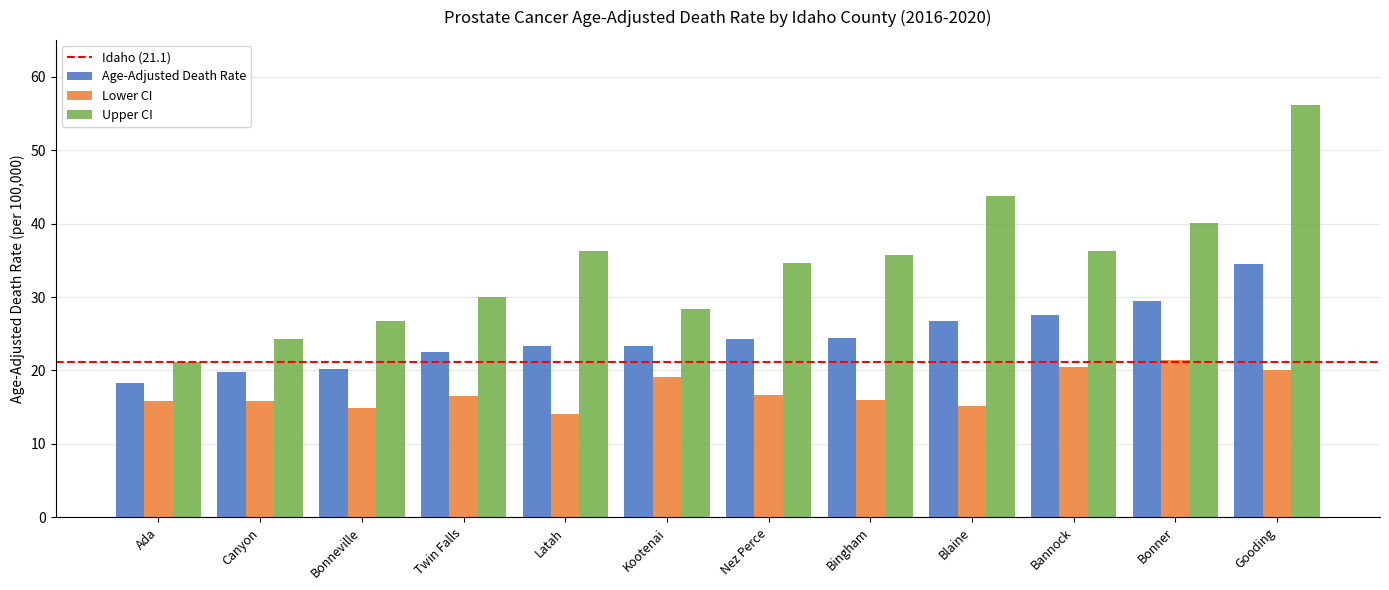

The Lower CI series shows 15.9 at Canyon. True or false?

True